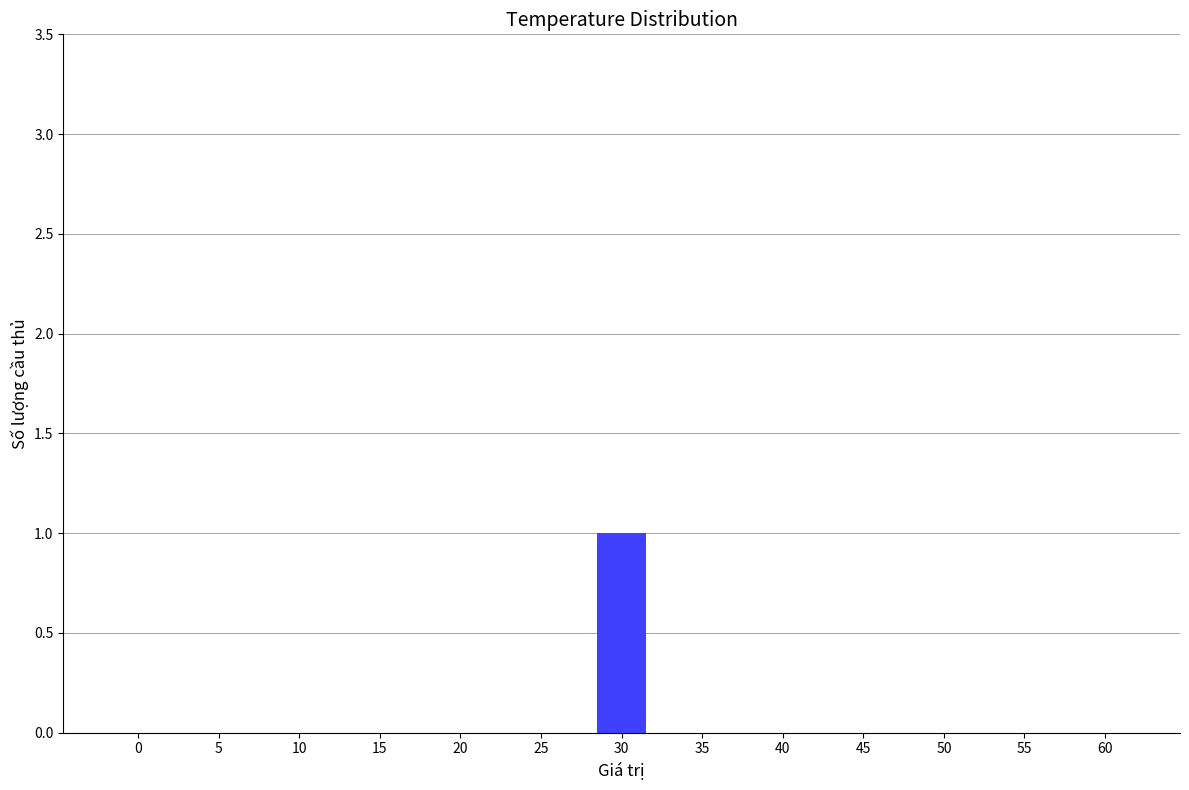

What is the change in value from 10 to 30?

+1